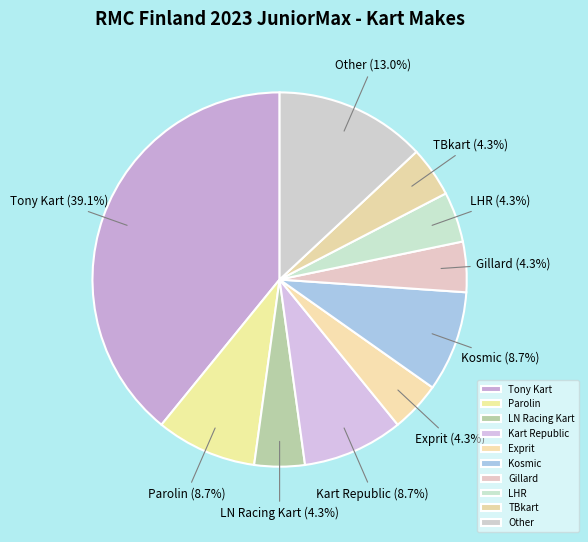

Between Kart Republic and TBkart, which is larger?

Kart Republic